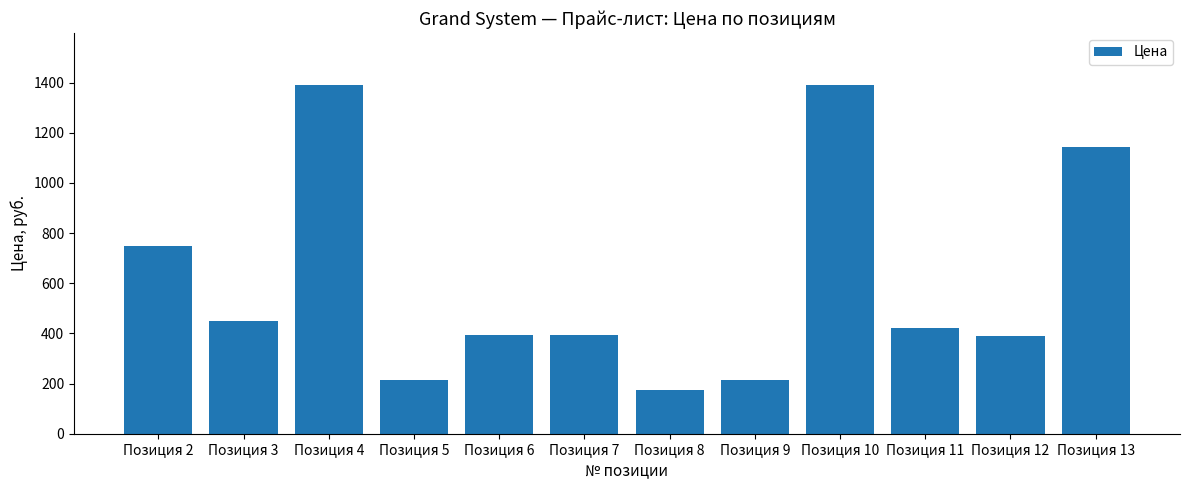

What is the difference between the second highest and second lowest values?

1175